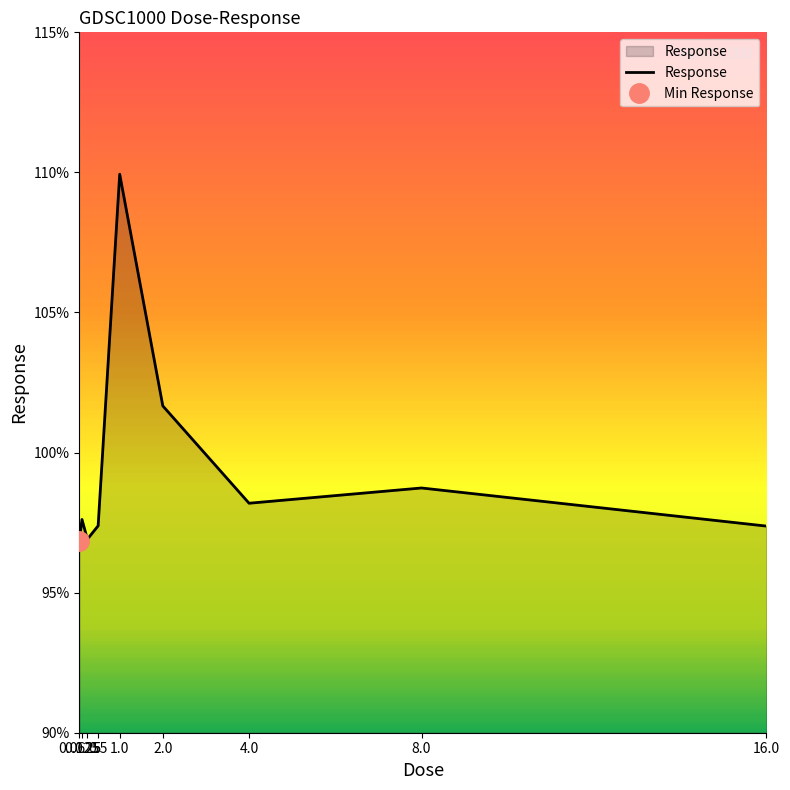

Where is the data nearest to the value 103?

2.0